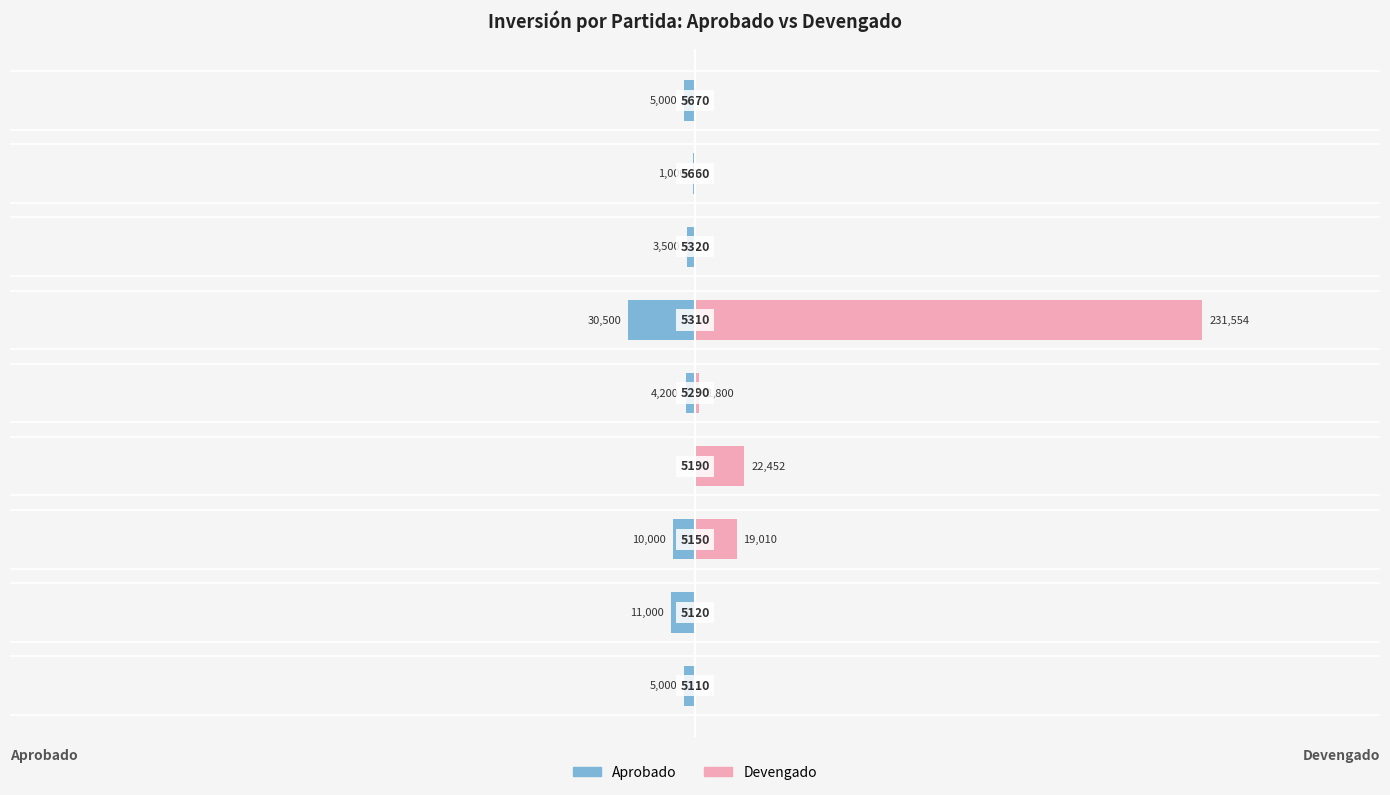

Reading left to right, transcribe all the data shown in this chart.

Aprobado: -5000.0	-11000.0	-10000.0	0.0	-4200.0	-30500.0	-3500.0	-1000.0	-5000.0
Devengado: 0.0	0.0	19010.5	22451.5	1800.0	231554.0	0.0	0.0	0.0